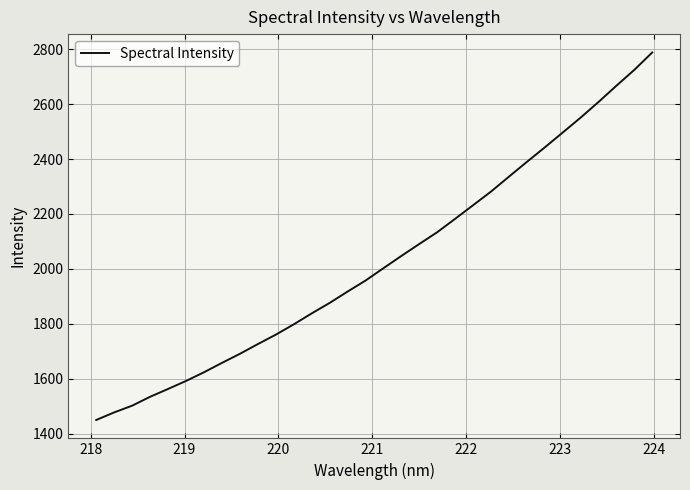

What is the difference between the maximum and minimum values?

1338.7